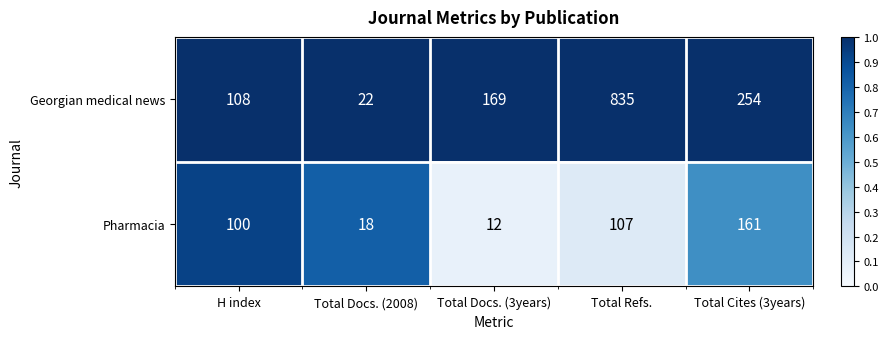

Which series changed the most between Total Refs. and Total Cites (3years)?

Georgian medical news